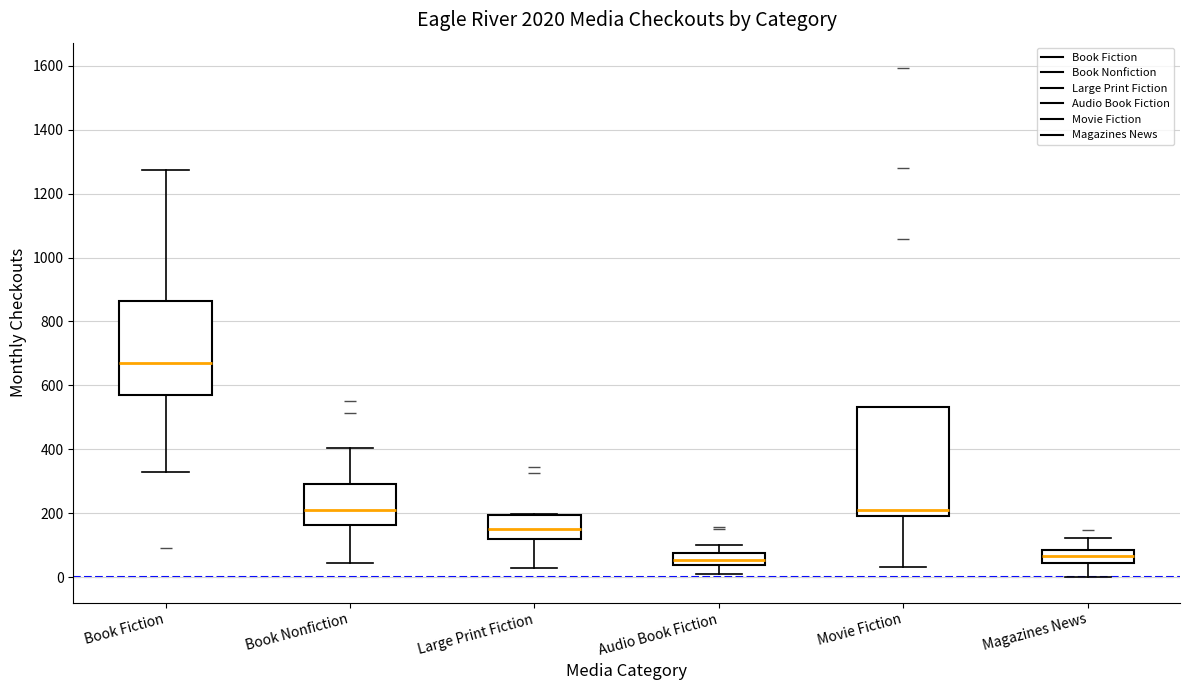

Which box is the tallest, from its lower edge to its upper edge?

Movie Fiction